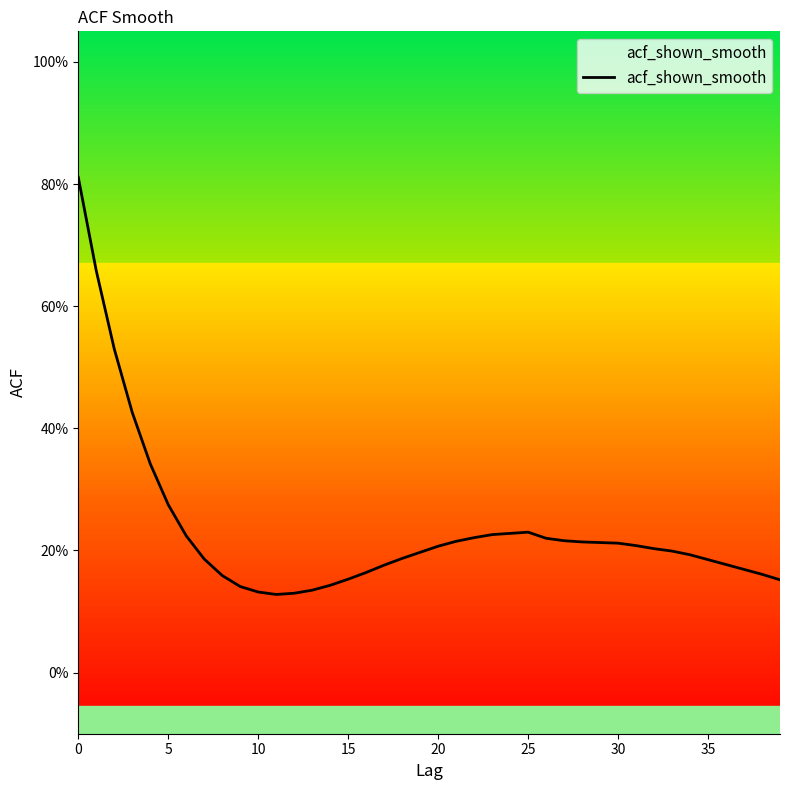

What is the sum of the values at 10 and 22?

0.4